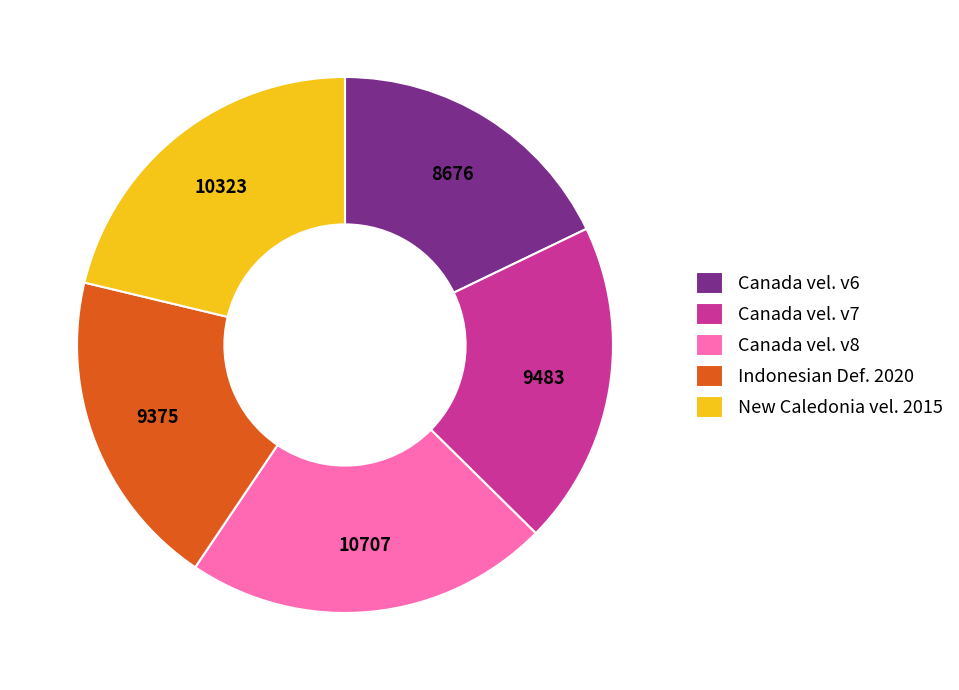

Which category has the smallest portion of the pie?

Canada vel. v6